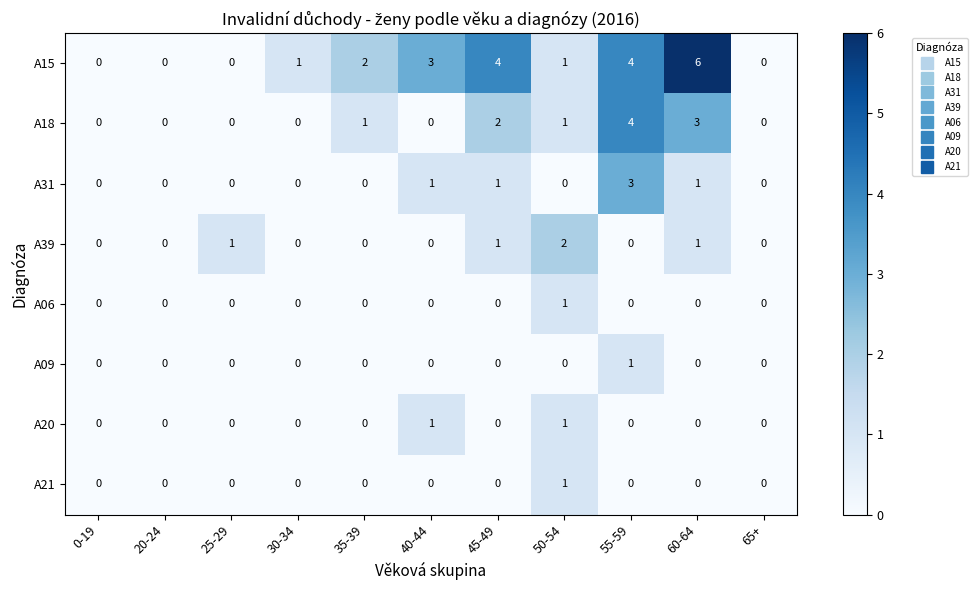

What is the maximum value shown in the chart?

6